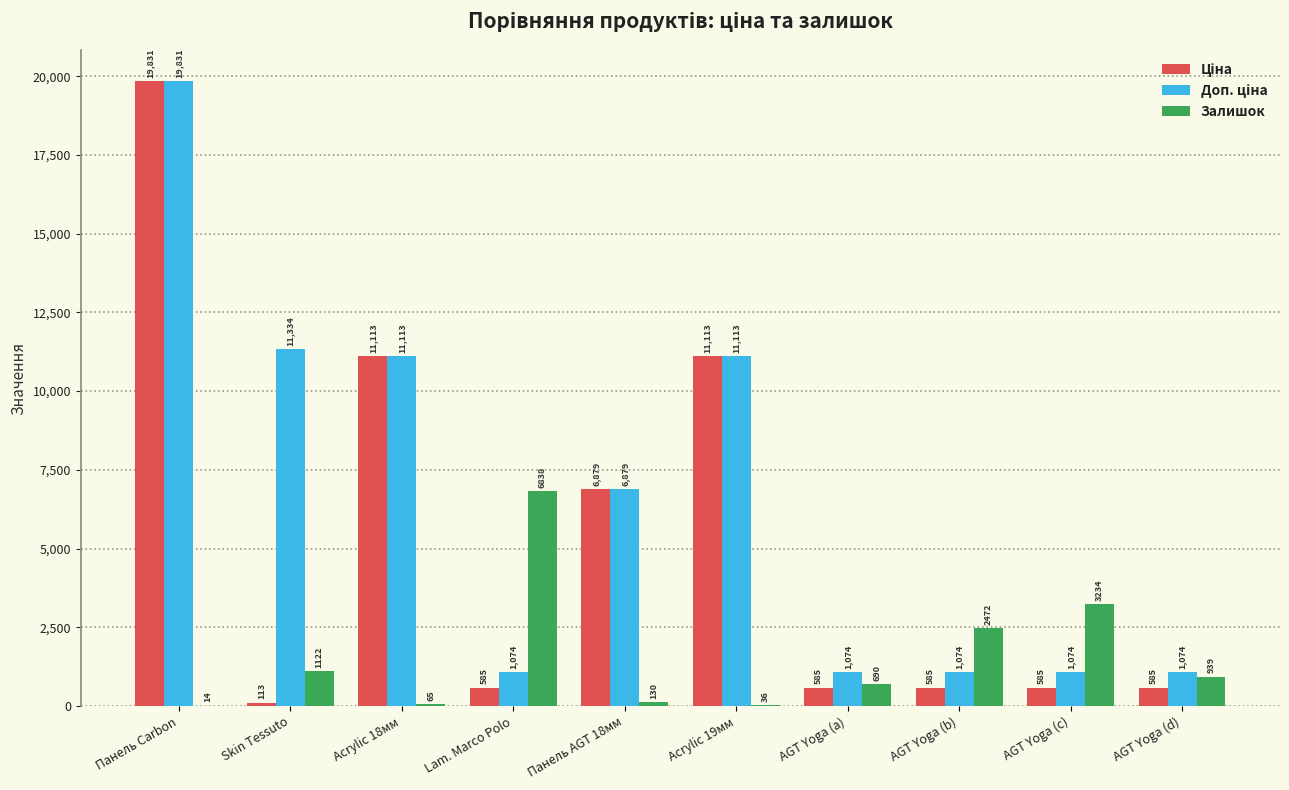

At which category is the sum across all series the highest?

Панель Carbon